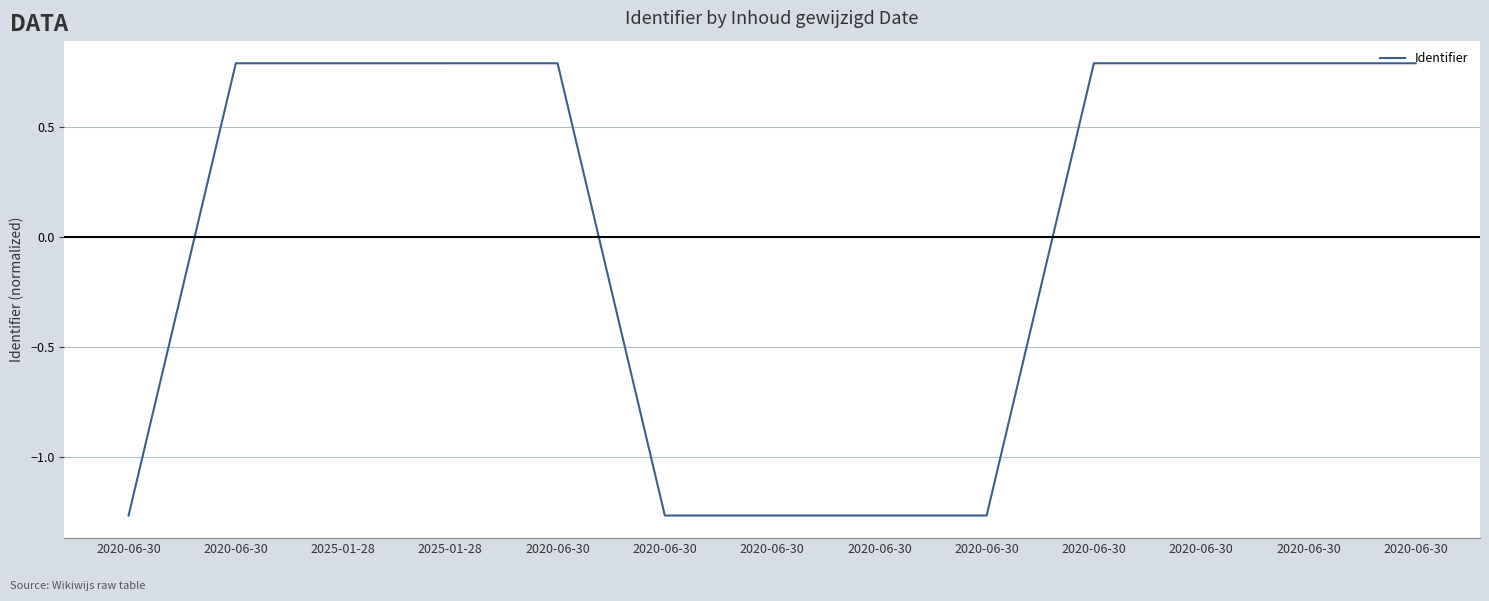

How many values exceed 0?

8